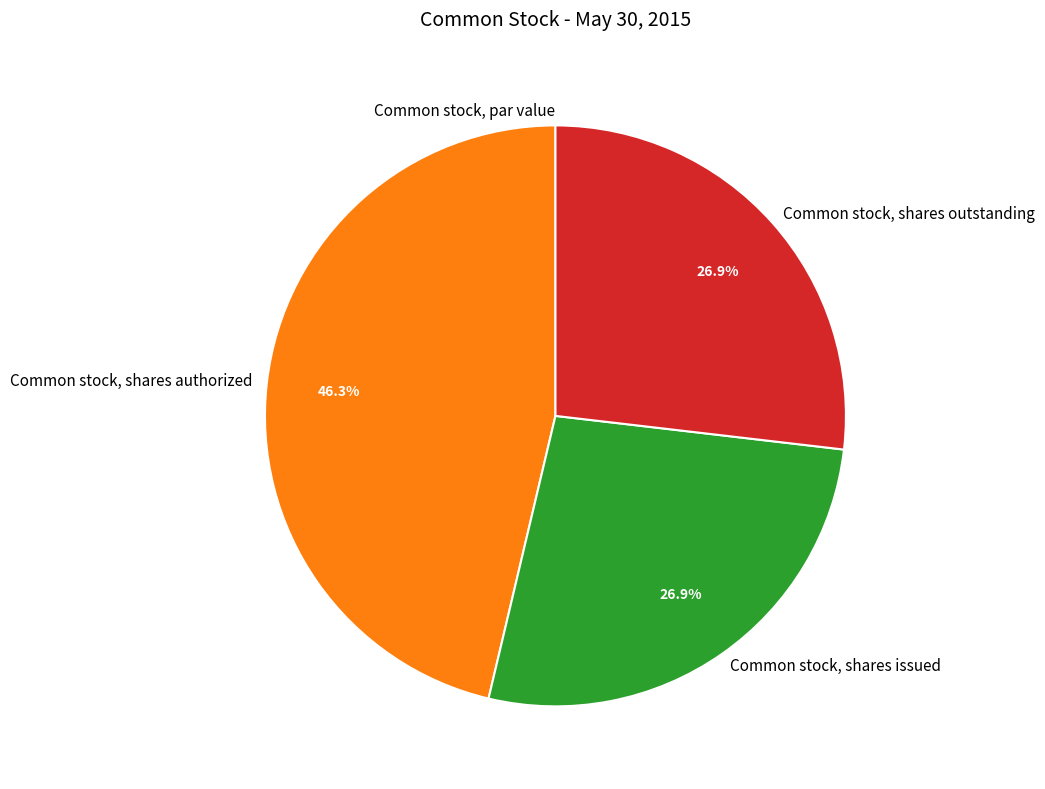

Between Common stock, shares issued and Common stock, shares authorized, which is larger?

Common stock, shares authorized